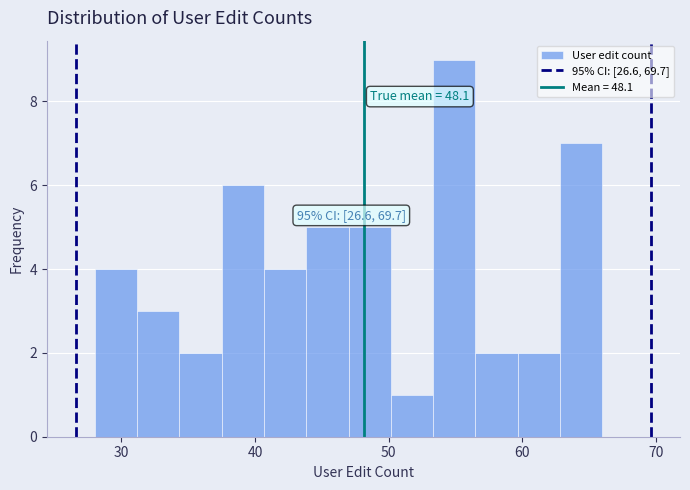

Read against the x-axis, roughly where is the centre of the tallest bar?

55